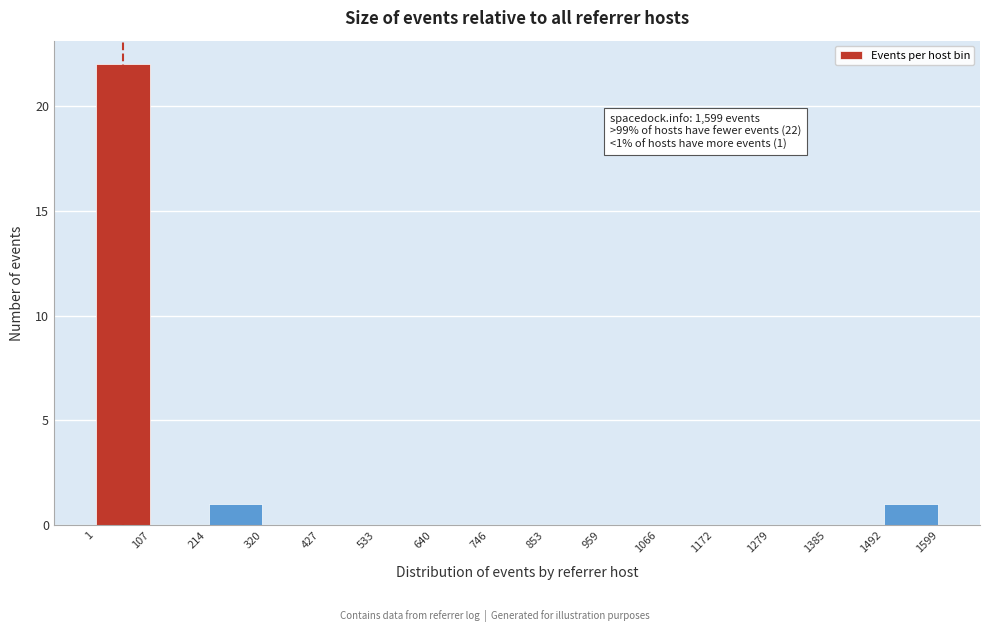

Which range on the x-axis has the tallest bar?

1 to 107